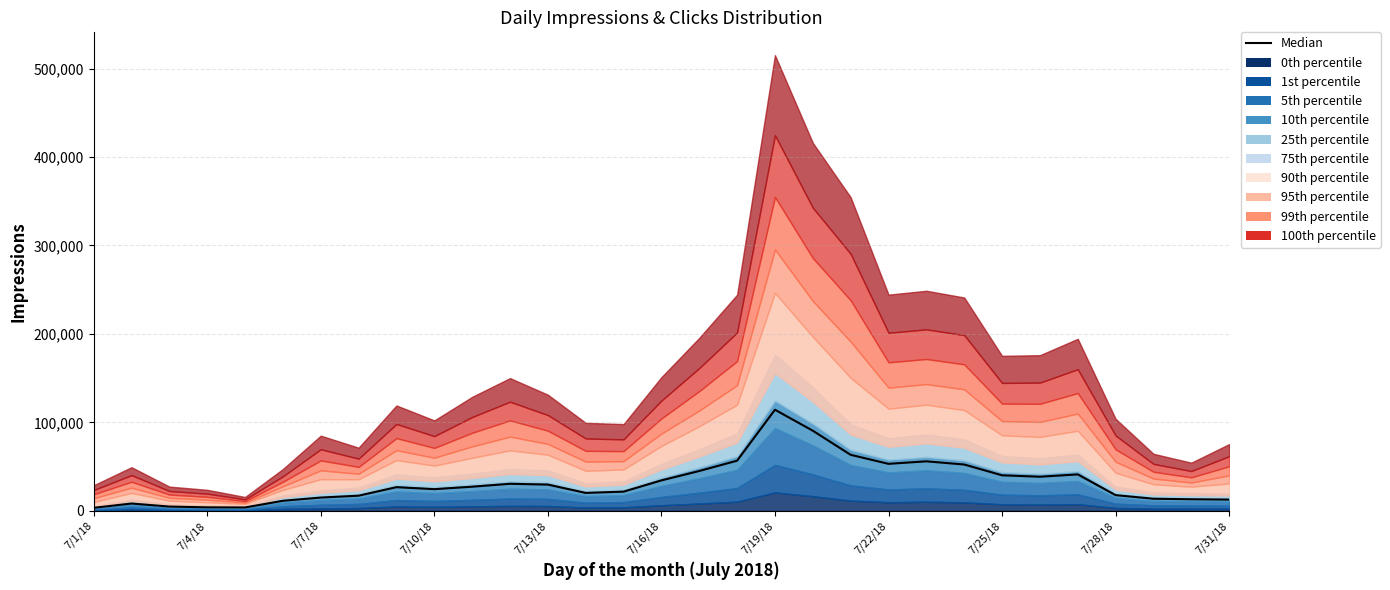

At which category does the chart reach its peak across all series?

7/19/18